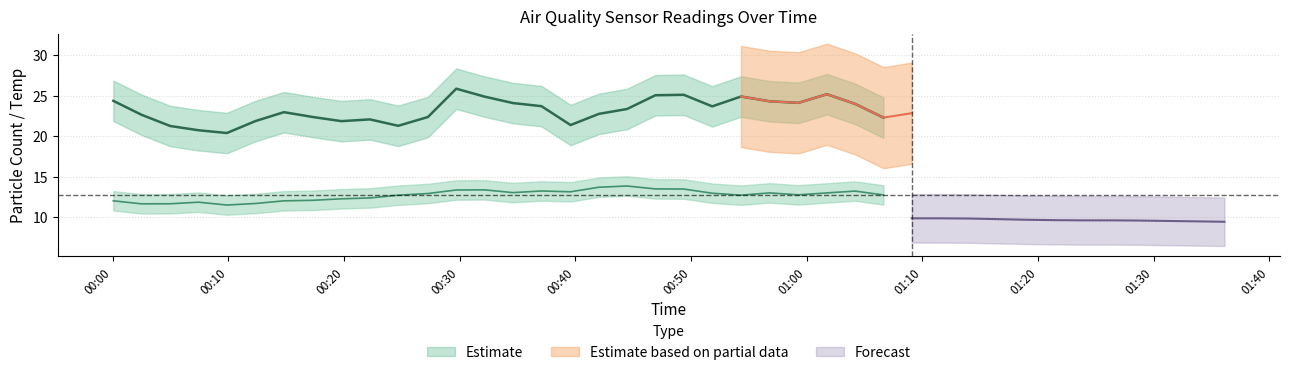

At which category does the chart reach its peak across all series?

2021/10/29 00:32:09